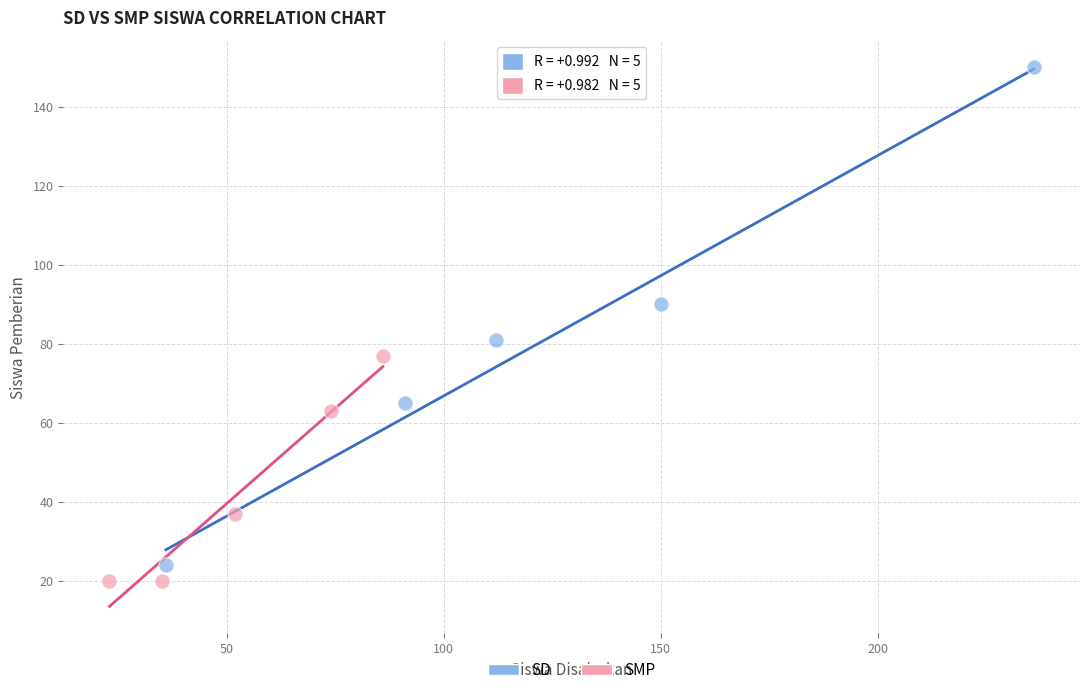

Which series has the widest spread of Y values?

SD